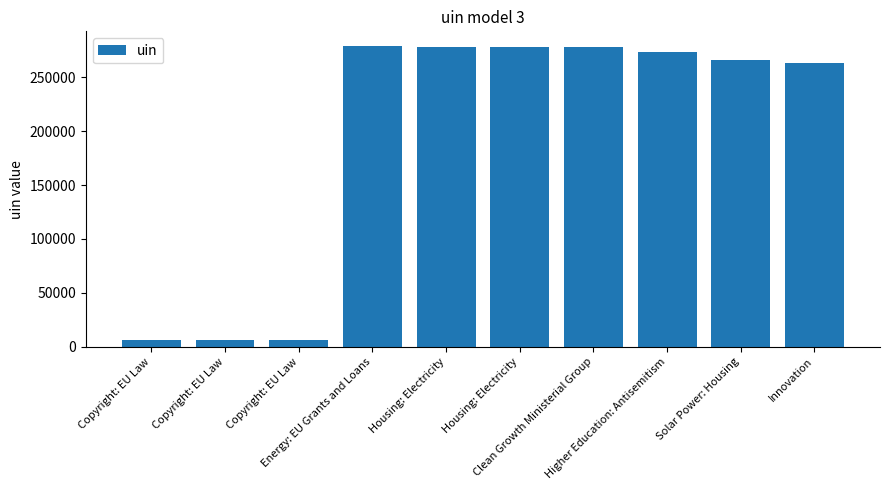

What is the sum of all values?

1933207